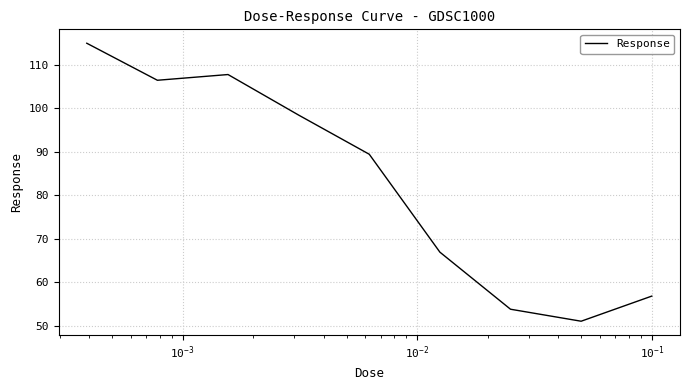

What is the difference between the maximum and minimum values?

64.0